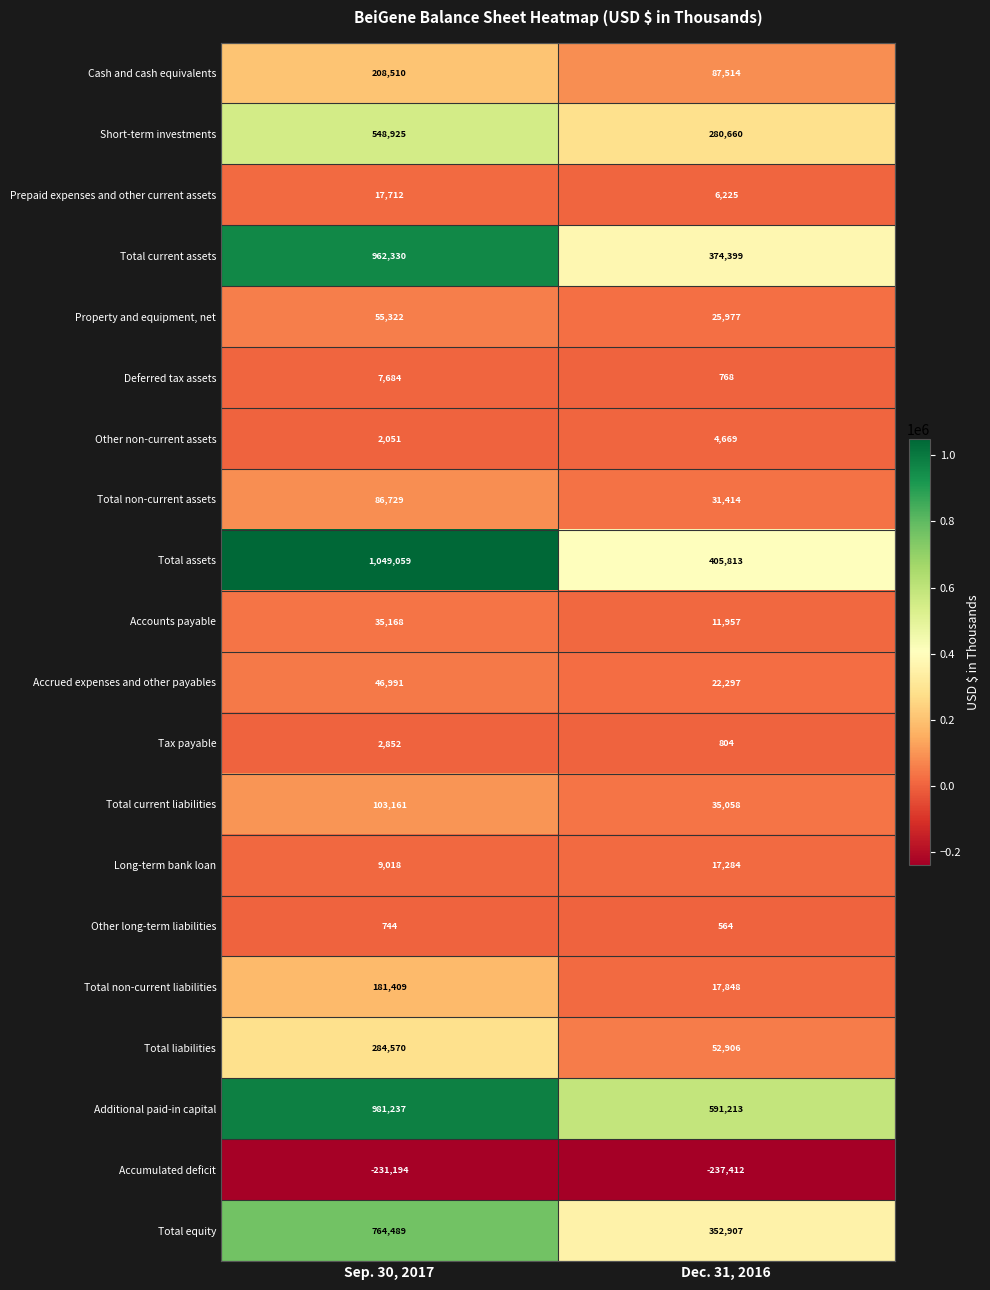

What is the approximate value of Total non-current liabilities at Sep. 30, 2017?

181409